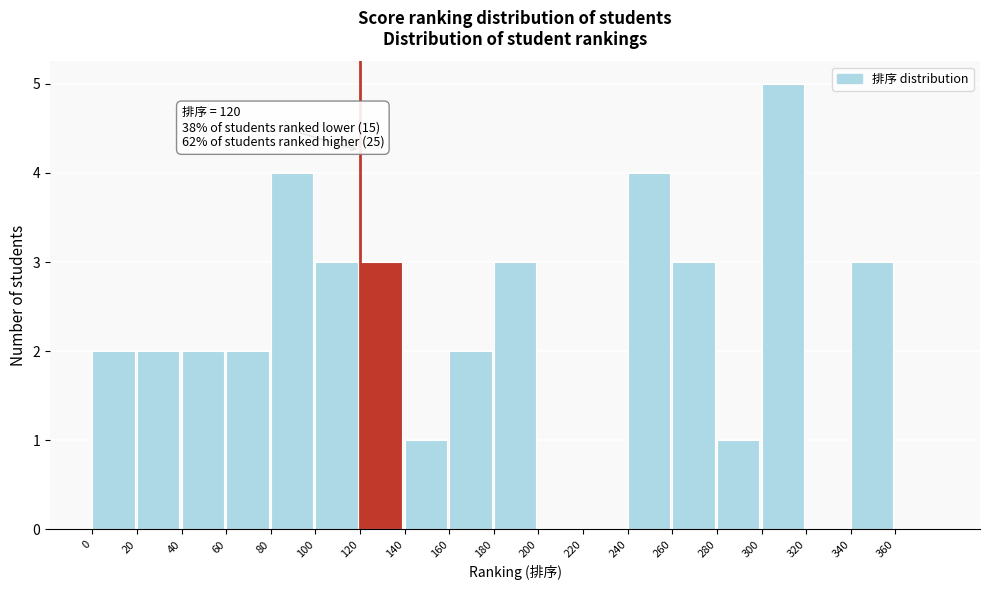

Over which range of the x-axis is the bar tallest?

300 to 320